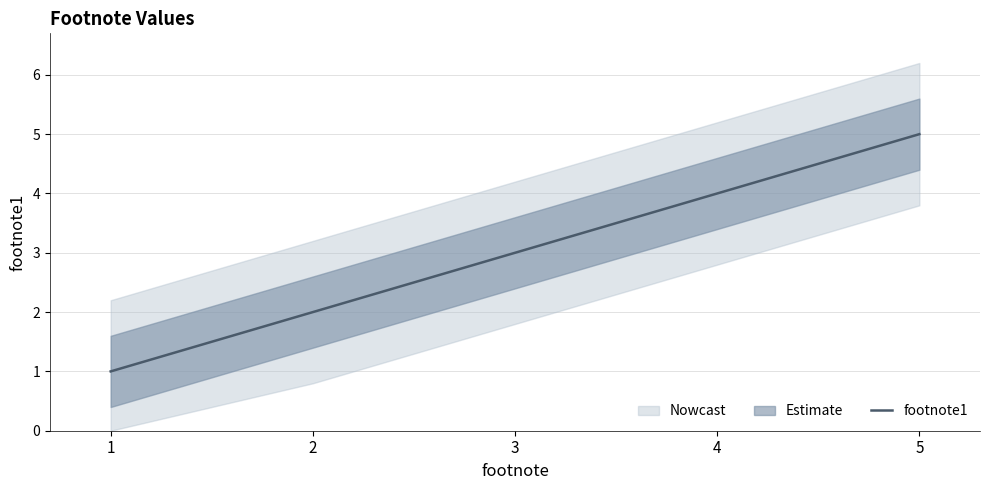

True or false: the data has more than 1 interior local peaks.

False